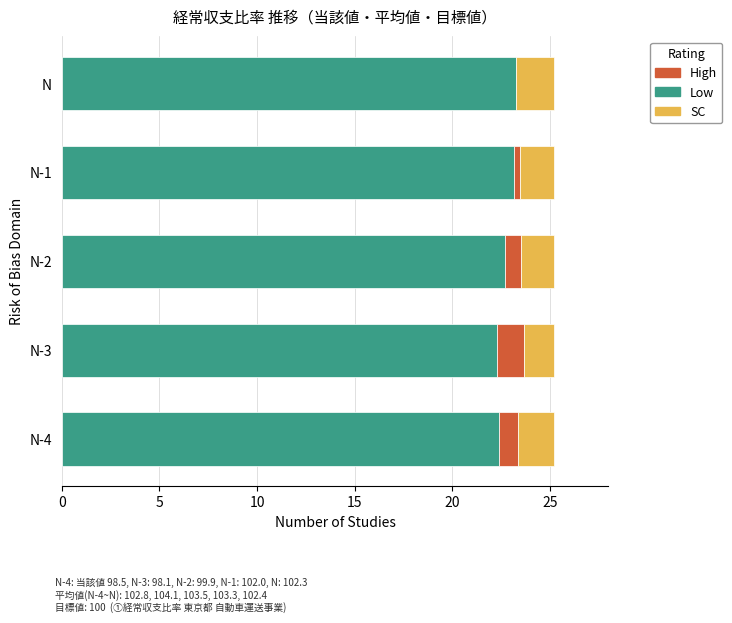

What is the sum of all Low values?

113.8